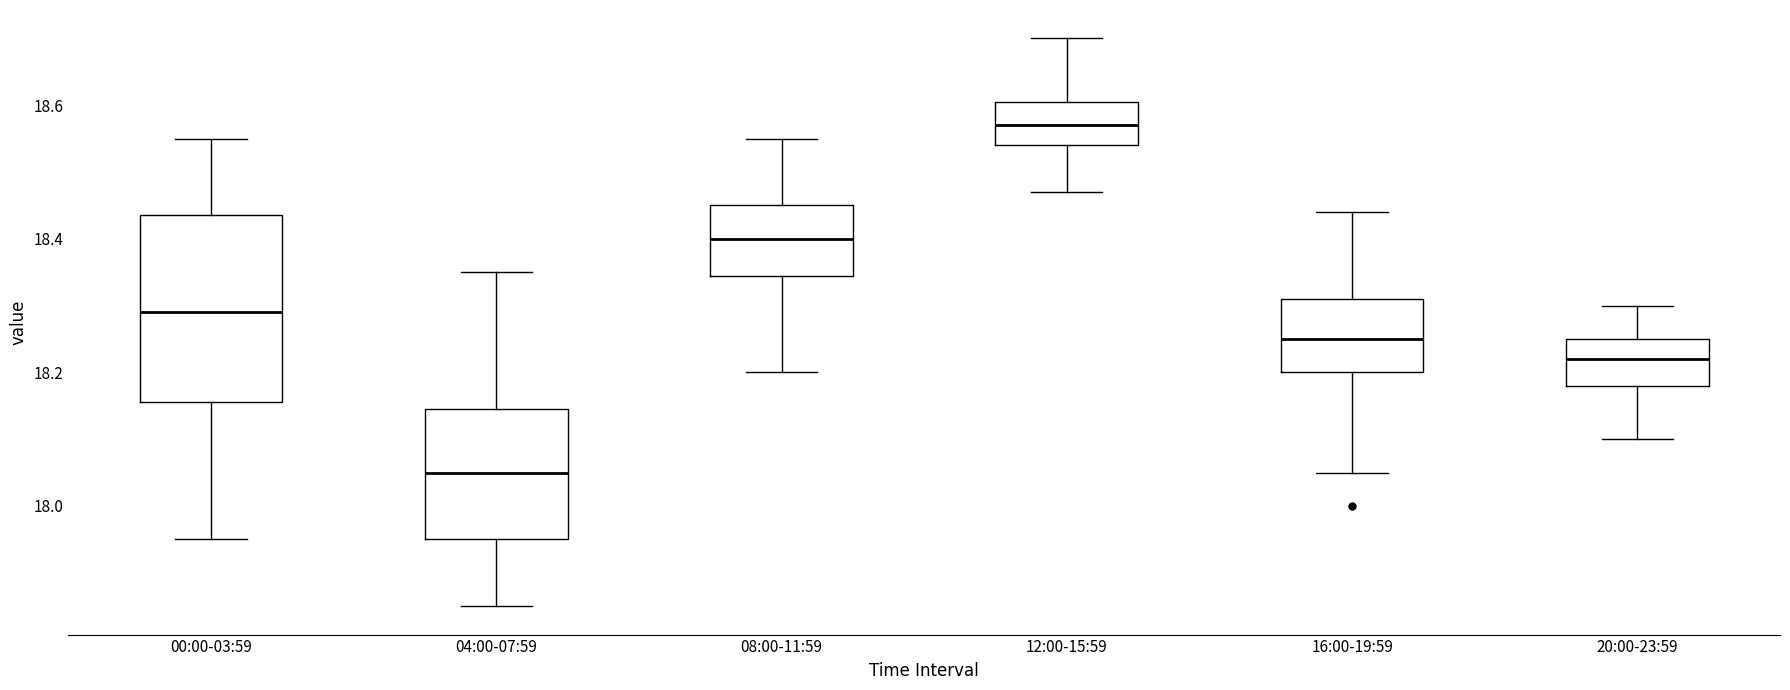

Where does the median line of the box for 16:00-19:59 sit on the y-axis? The values are not printed on the chart, so give them approximately, as read against the axis.

18.26